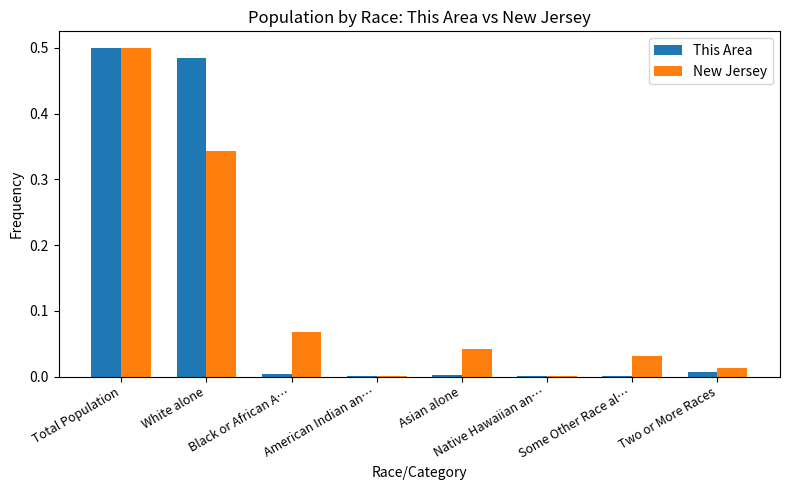

What is the sum of all New Jersey values?

1.0